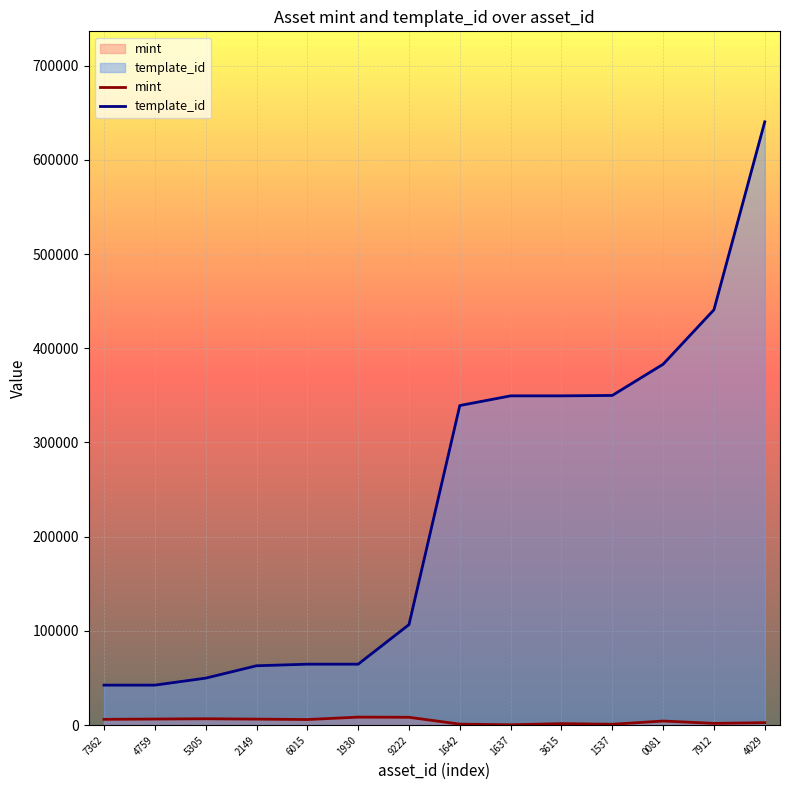

At which label does mint first exceed 5913?

7362